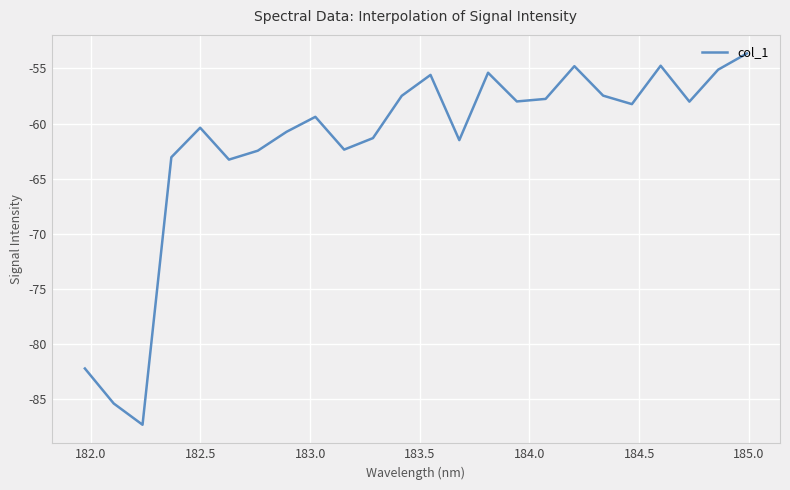

What is the greatest value displayed?

-53.6